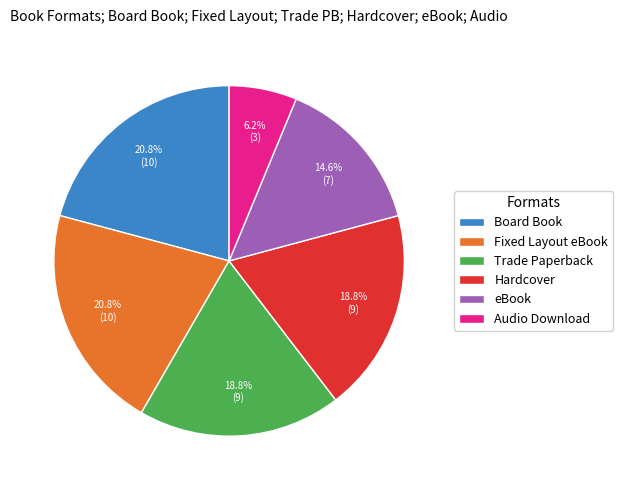

Which slice is the smallest?

Audio Download